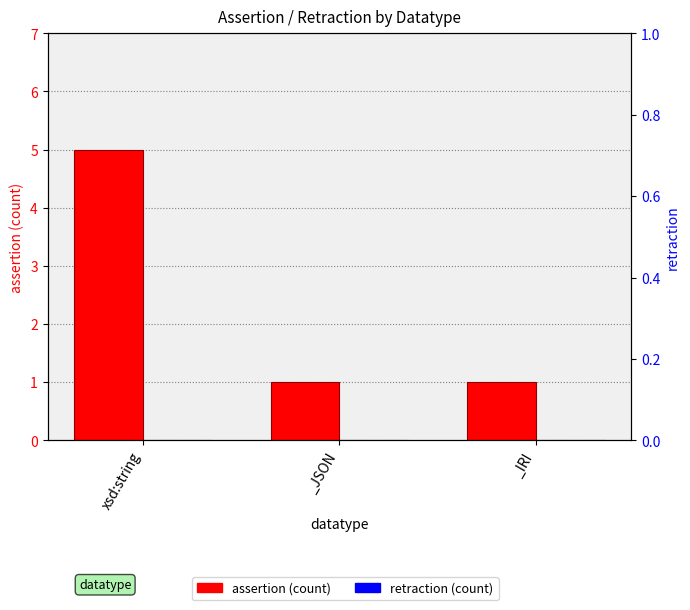

What is the approximate value of assertion at _JSON?

1